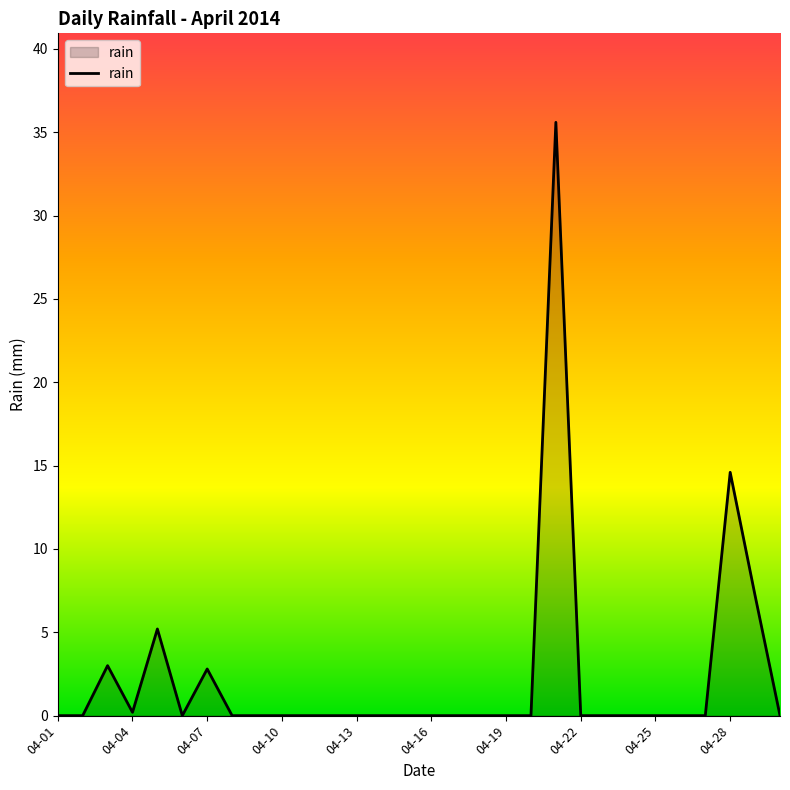

What is the difference between the maximum and minimum values?

35.6